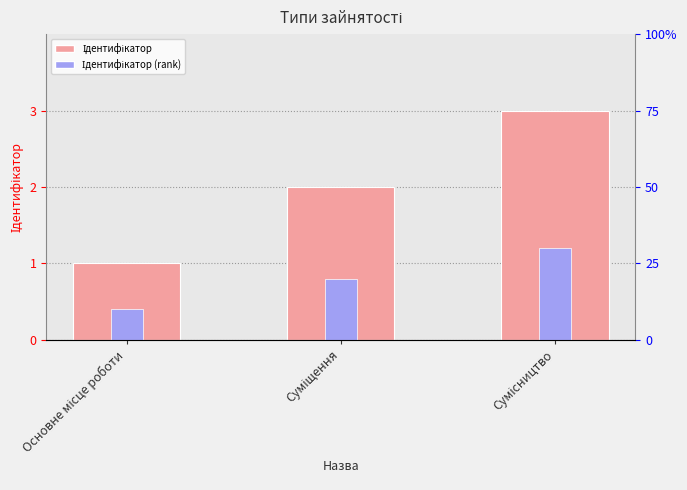

Are the bars grouped side by side (vs. stacked)?

No